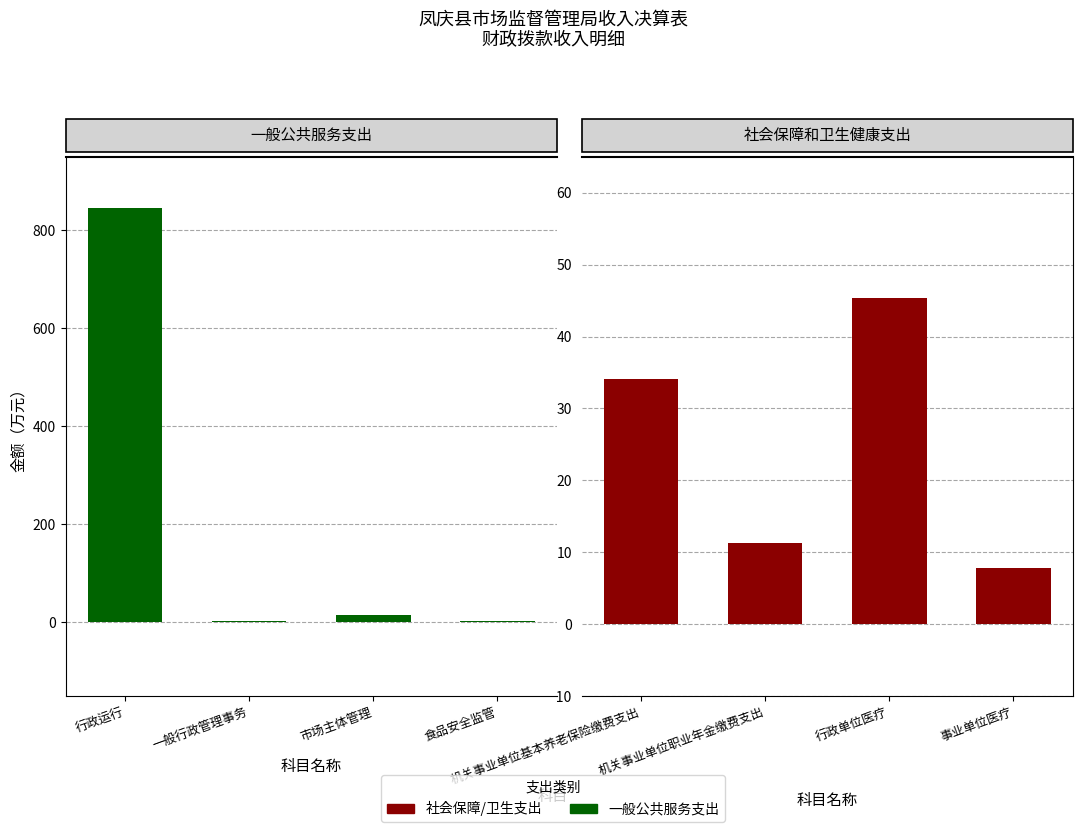

Which category has the highest value in the 一般公共服务 series?

行政运行